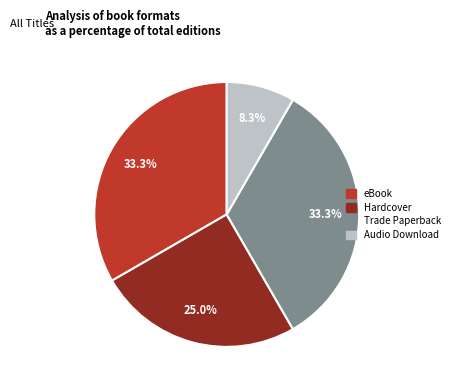

Is the sum of eBook and Trade Paperback greater than half?

Yes